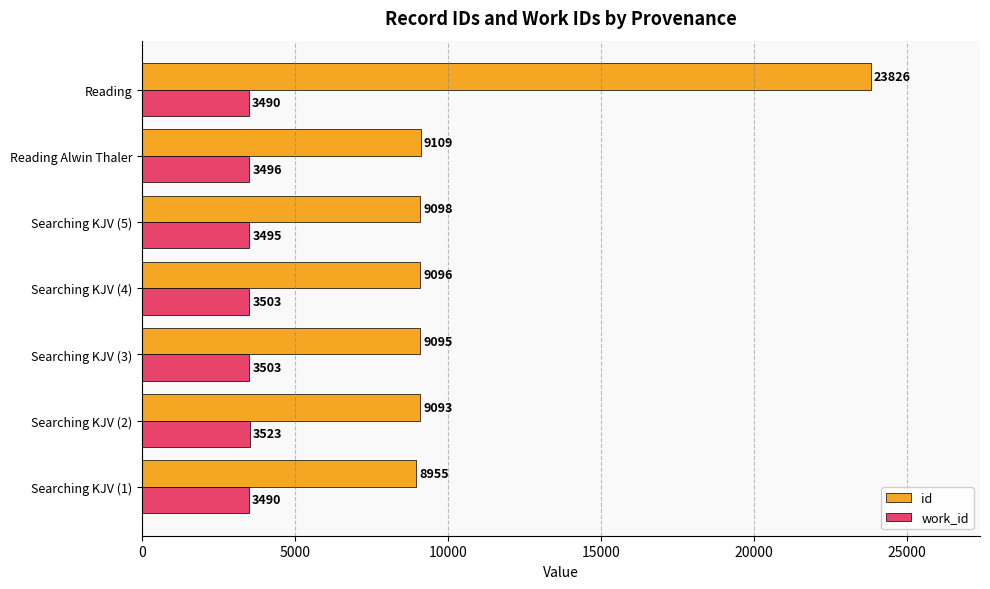

Which series has the largest range (max minus min)?

id